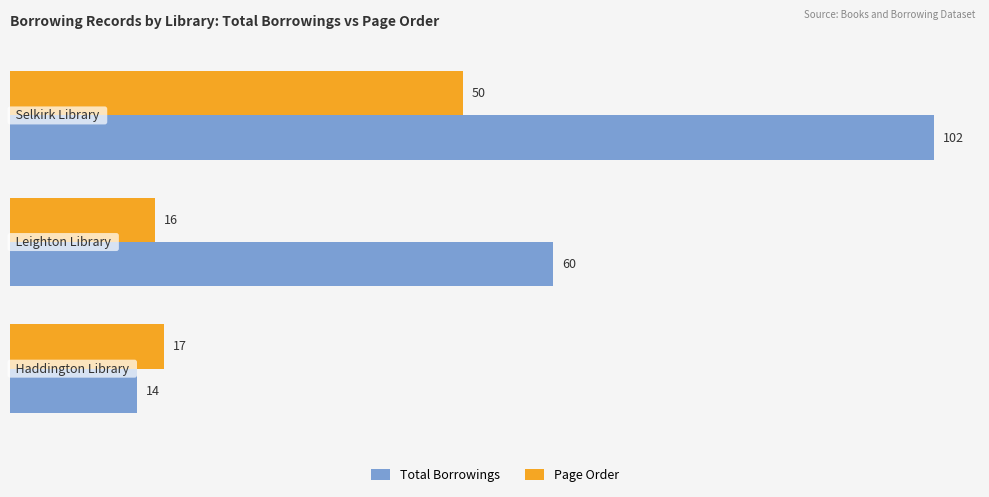

What is the difference between the maximum and second lowest values in the Page Order series?

33